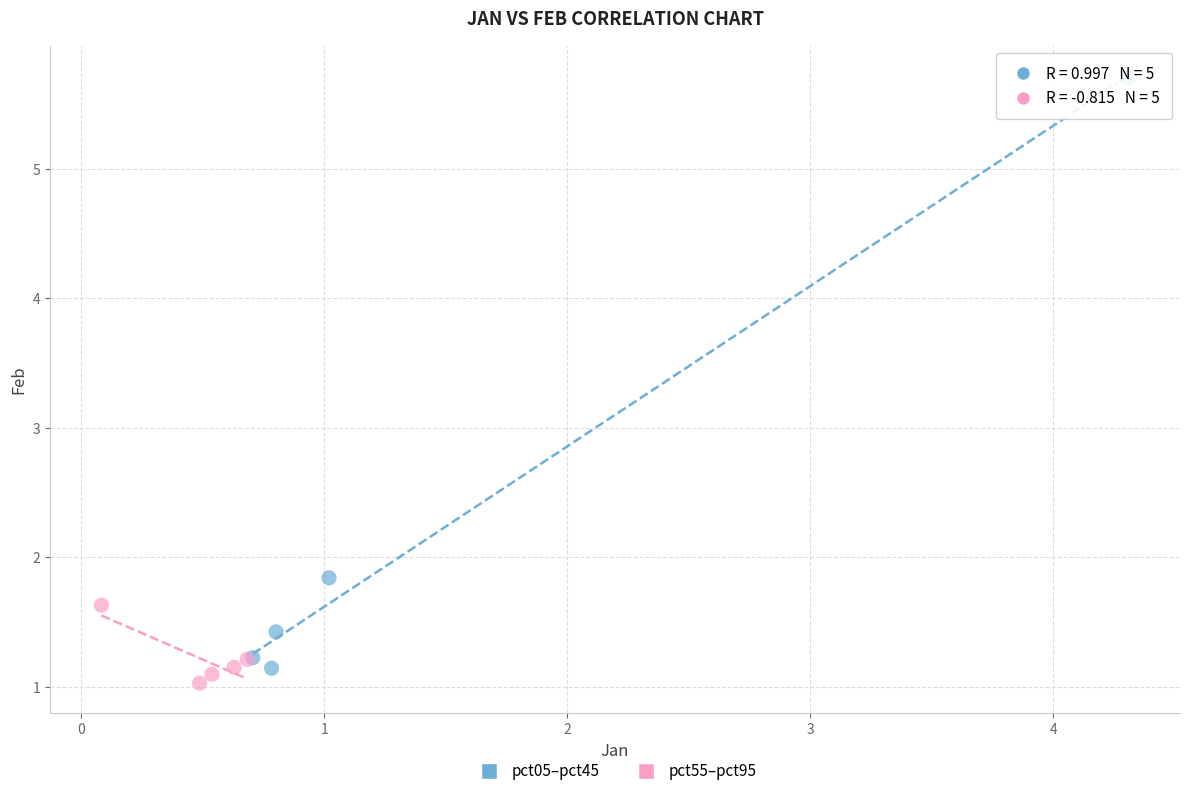

Which series has the largest Y range (max minus min)?

pct05–pct45